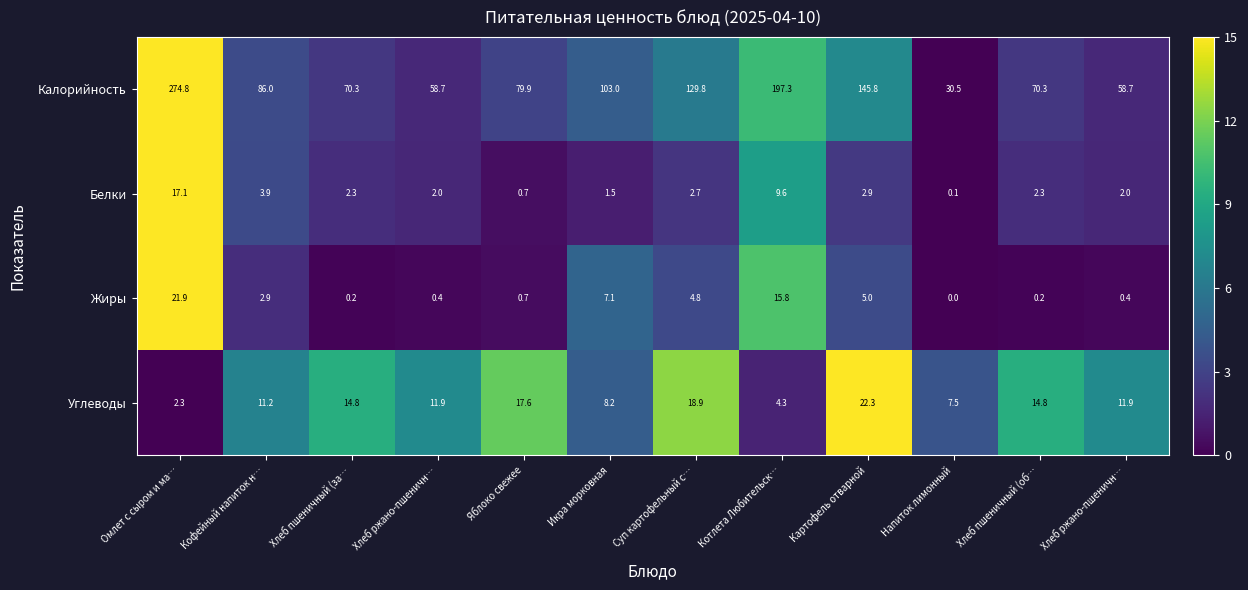

At how many categories does at least one series exceed 0?

12